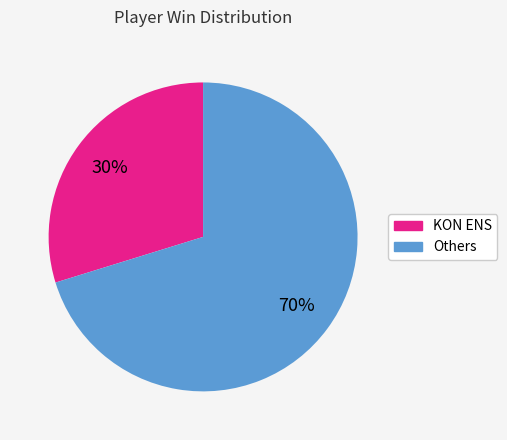

Does any single category account for the majority?

Yes